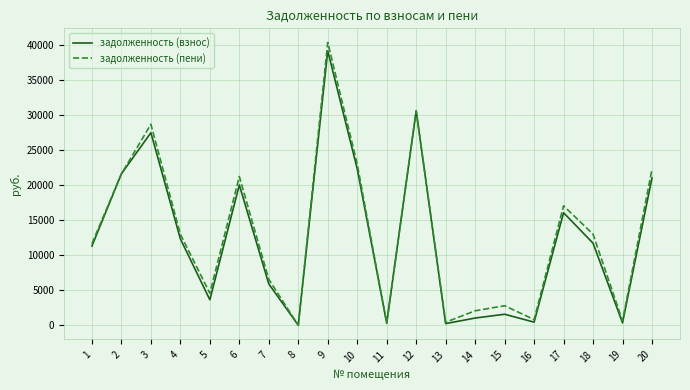

Is this an area chart (filled region under the line)?

No